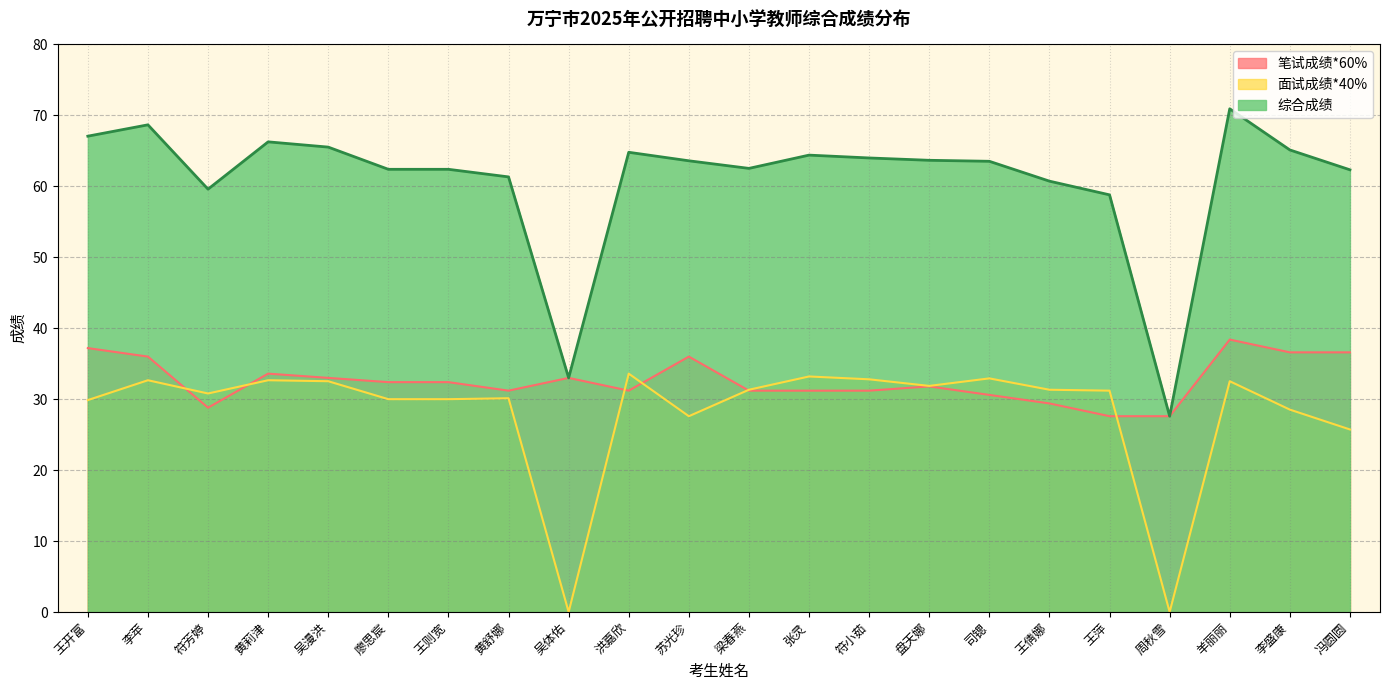

True or false: 笔试成绩*60% and 综合成绩 intersect in this chart.

False